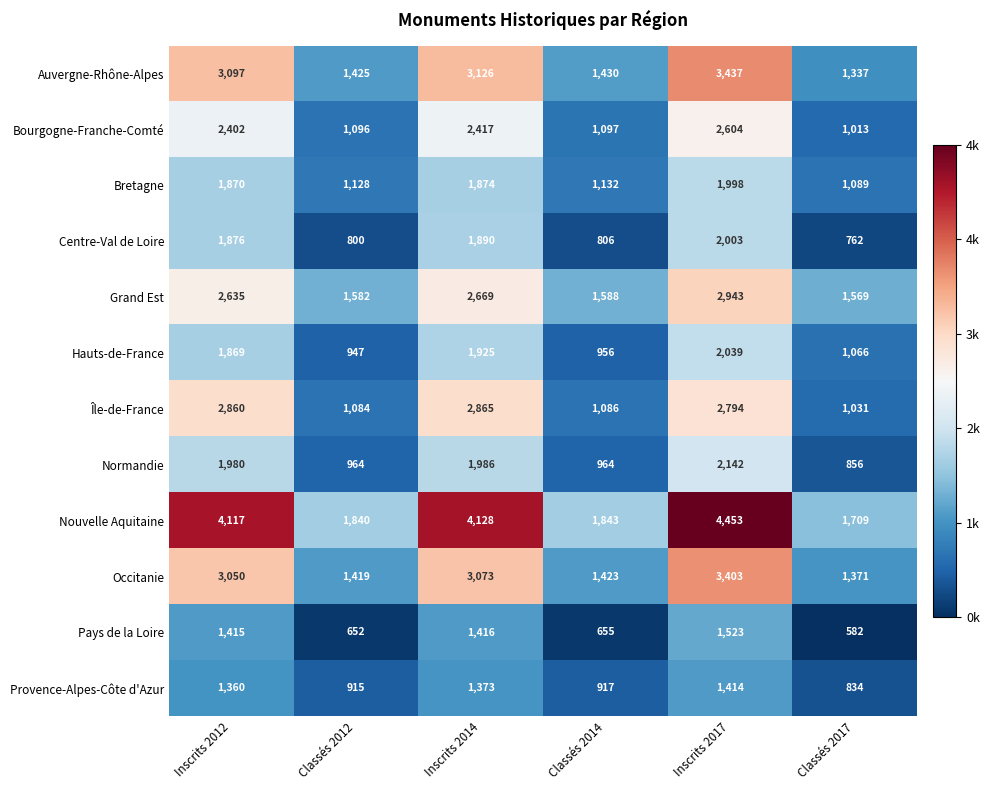

What is the spread (max minus min) of values at Inscrits 2017?

3039